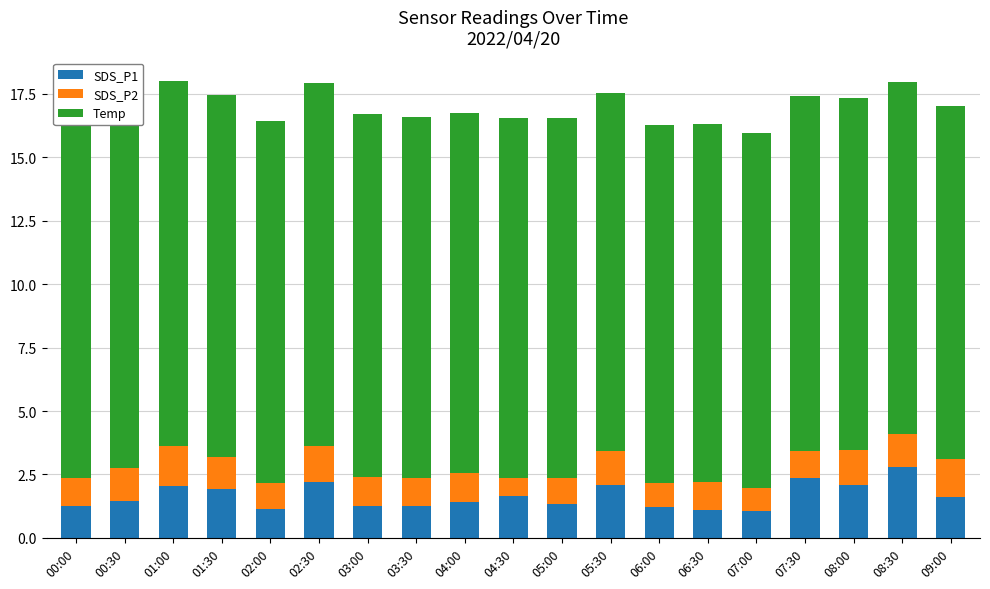

What are all the series names shown in the legend?

SDS_P1, SDS_P2, Temp